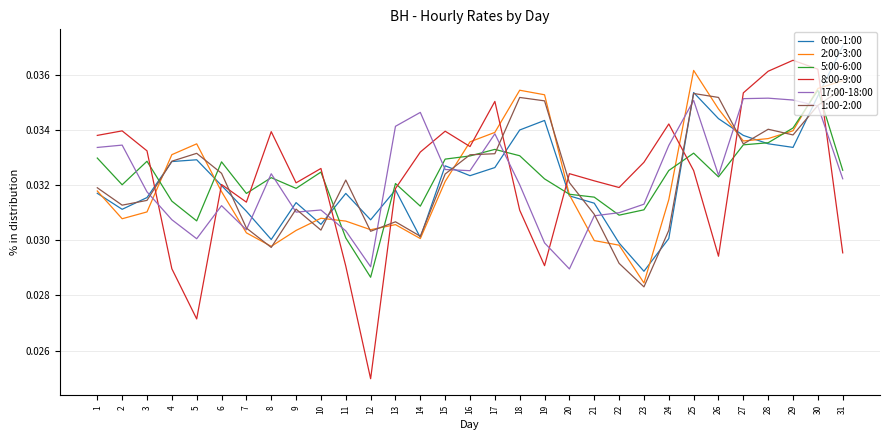

True or false: 8:00-9:00 and 17:00-18:00 cross at least once.

True